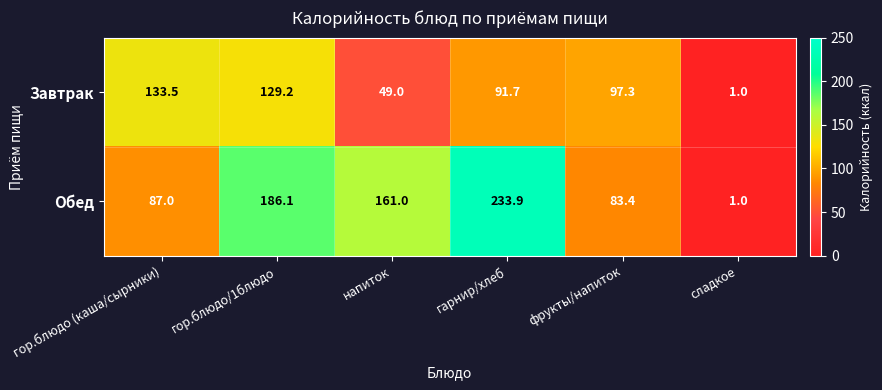

Reading left to right, extract all data points from this chart.

Завтрак: 133.5	129.2	49.0	91.7	97.3	1.0
Обед: 87.0	186.1	161.0	233.9	83.4	1.0